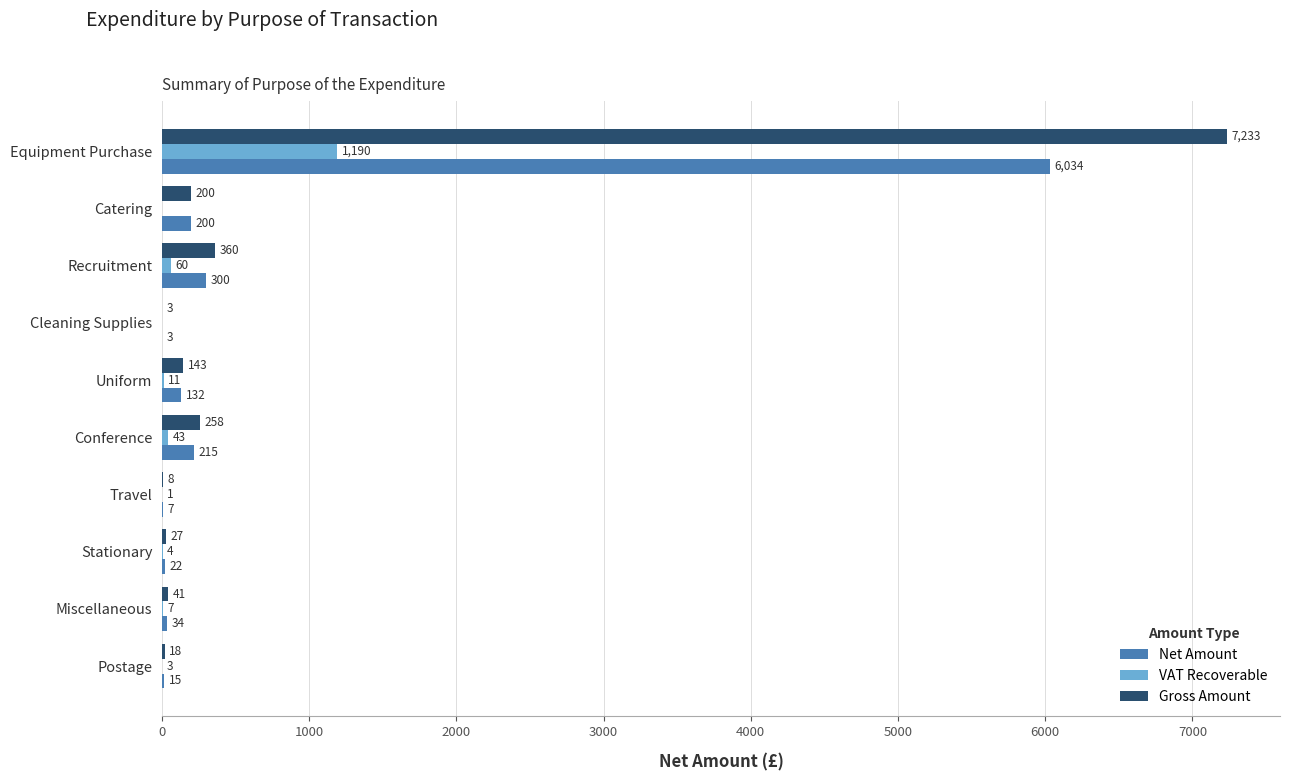

What is the total value across all series at Travel?

16.0